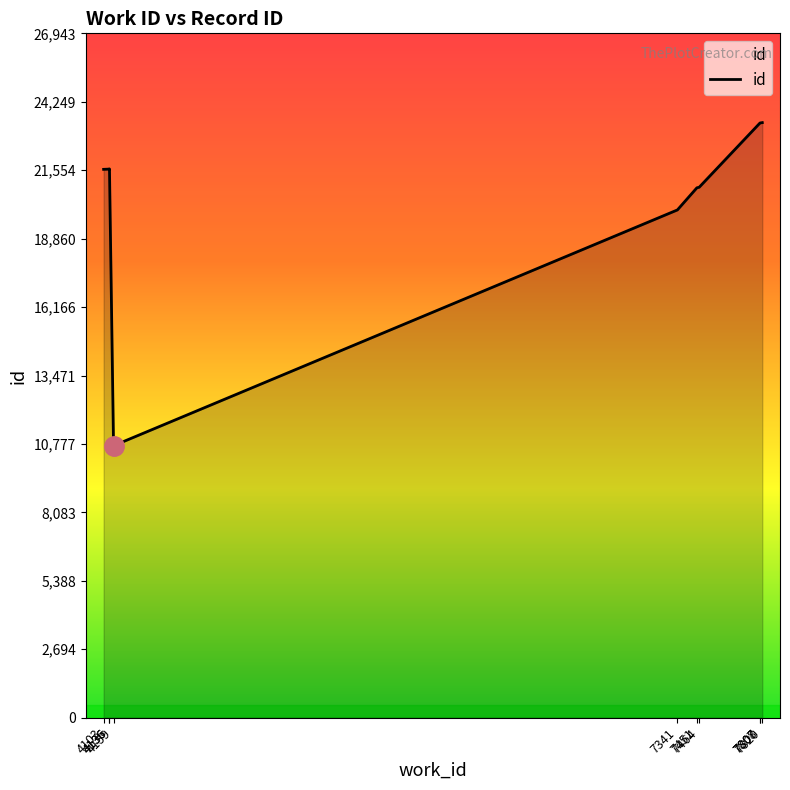

Is it true that the value at 7820 is 23429?

True